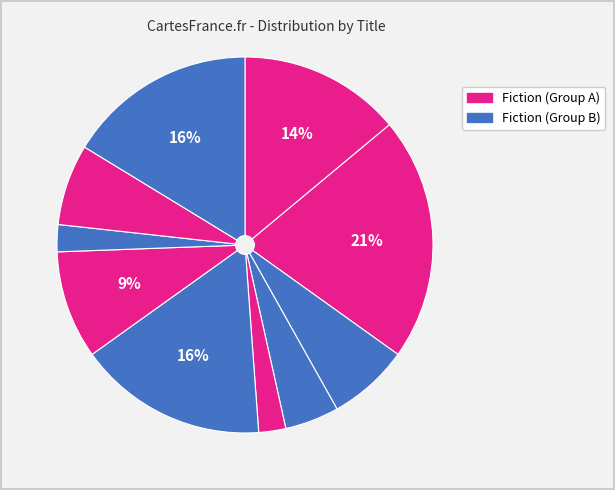

Does any single category account for the majority?

No